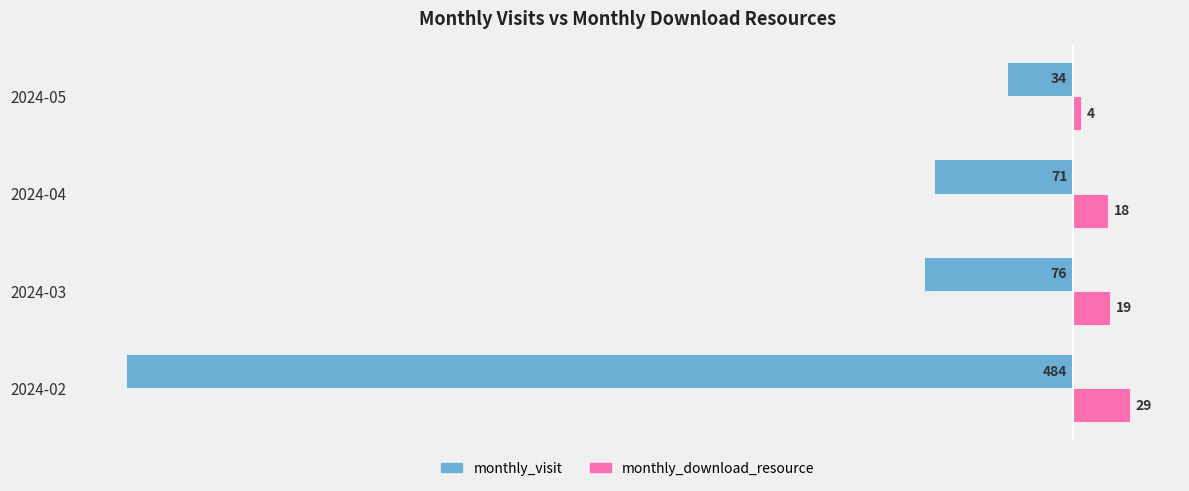

Which label corresponds to the largest value in the chart?

2024-02